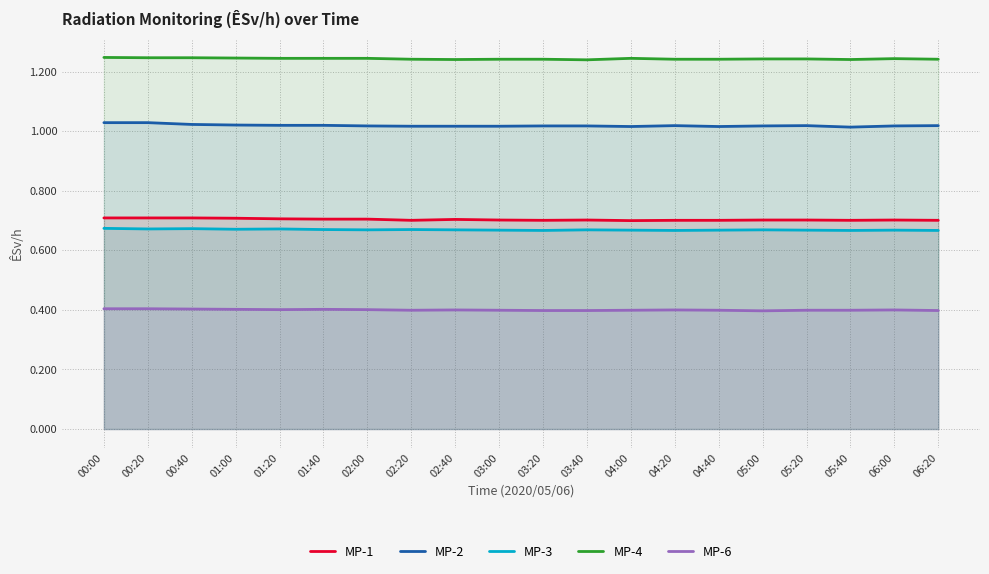

Which has a higher value, 04:00 or 04:20?

04:20